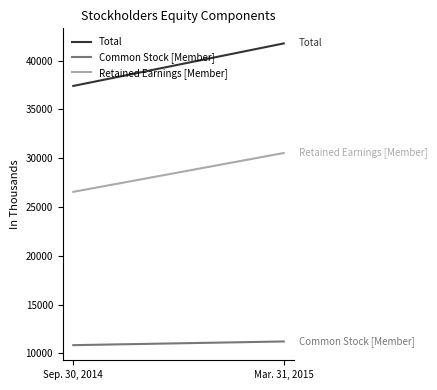

List the series in order of their overall mean, highest first.

Total, Retained Earnings [Member], Common Stock [Member]